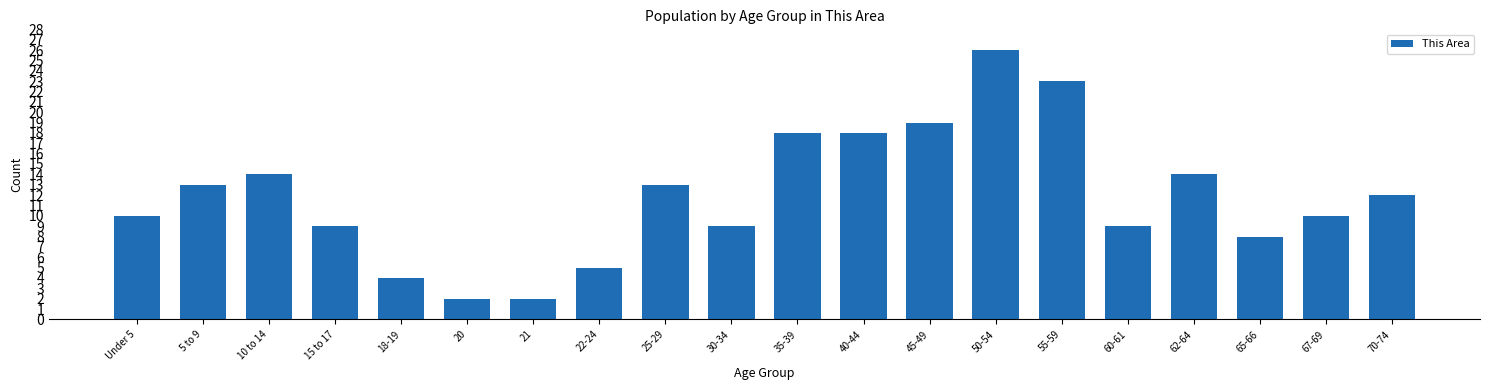

What is the ratio of the value at 10 to 14 to the value at Under 5?

1.4